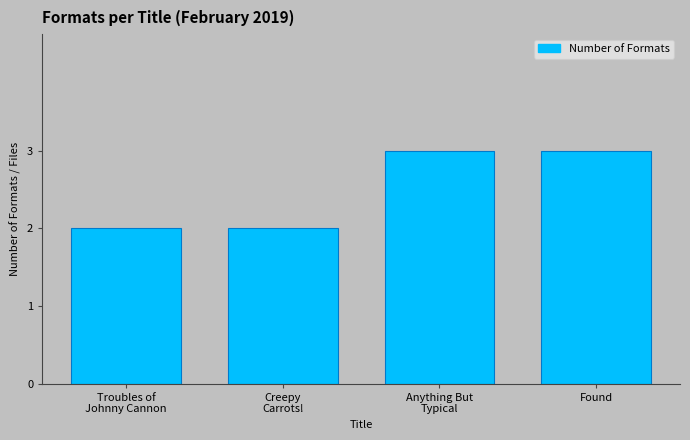

What is the greatest value displayed?

3